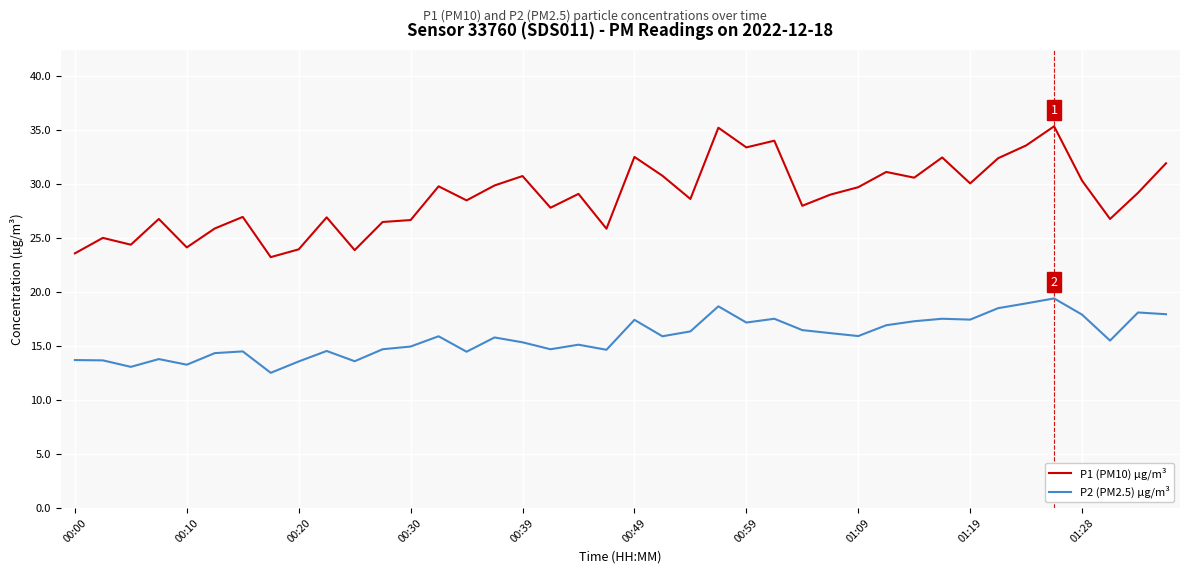

Which series has the largest total across all categories?

P1 (PM10) µg/m³